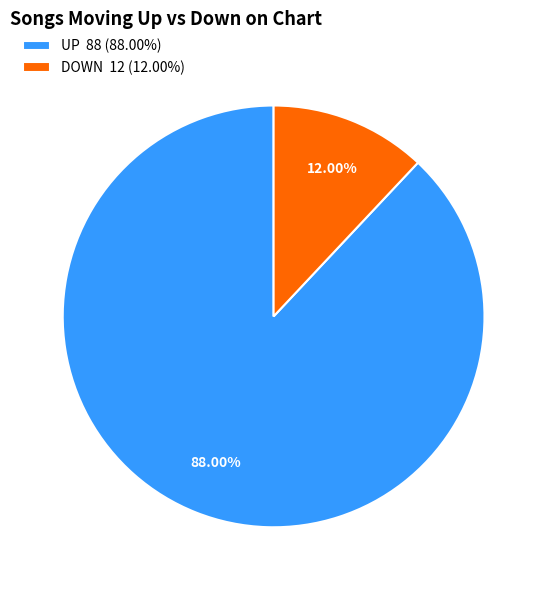

Rank the categories by value from highest to lowest.

UP 88 (88.00%), DOWN 12 (12.00%)